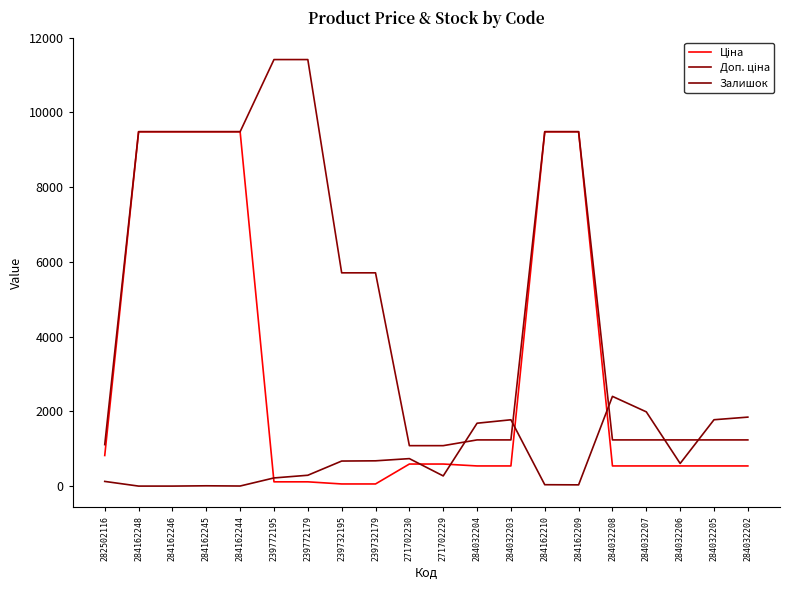

True or false: Ціна has more than 0 interior local peaks.

False